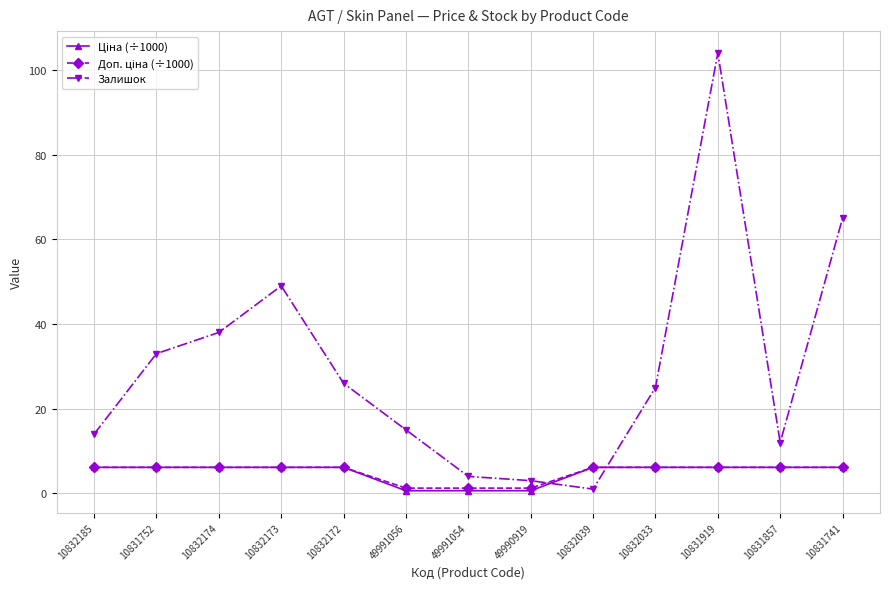

What position from the left is 10831919?

11